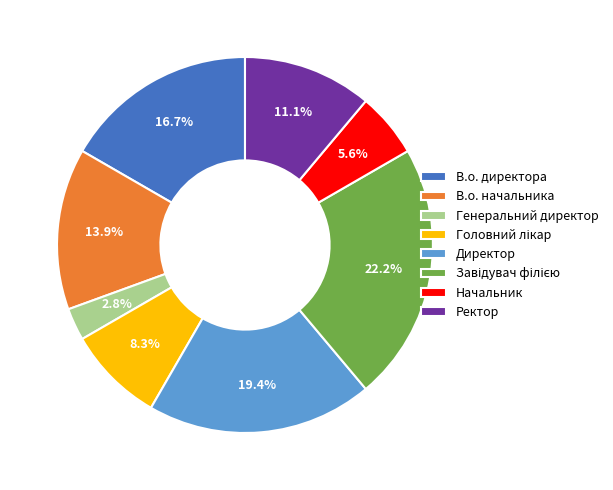

What percentage is the В.о. директора slice, to the nearest percent?

17%